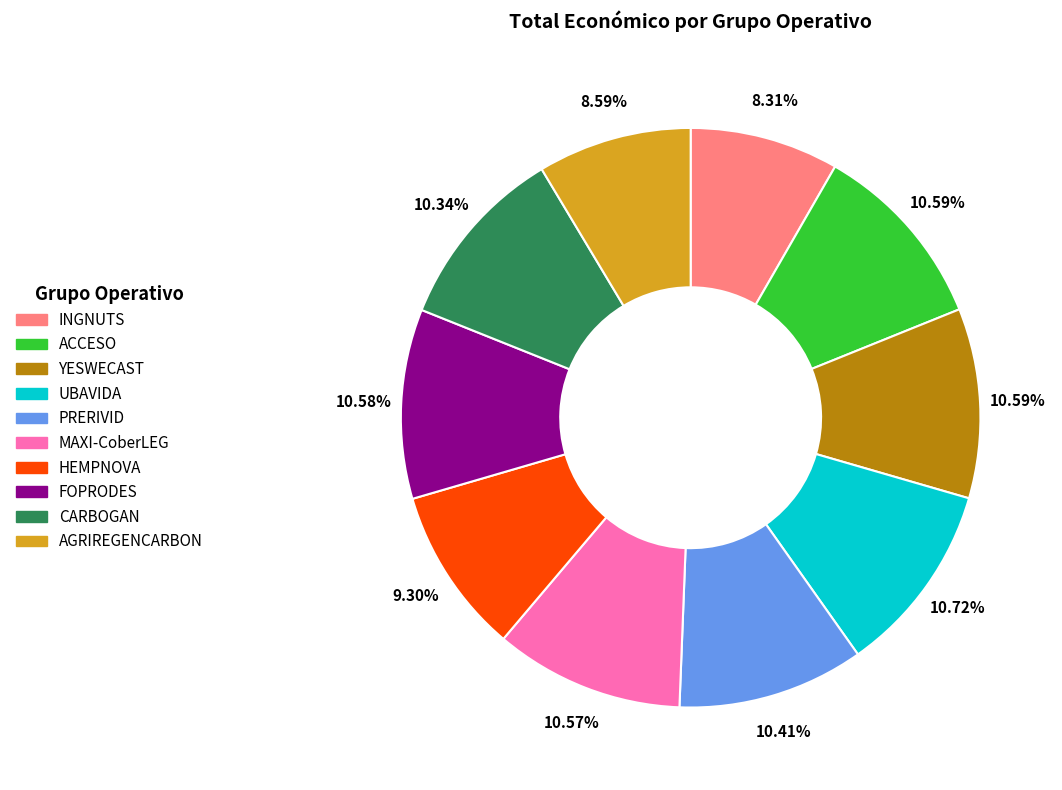

Is it true that MAXI-CoberLEG is 11% of the pie?

True